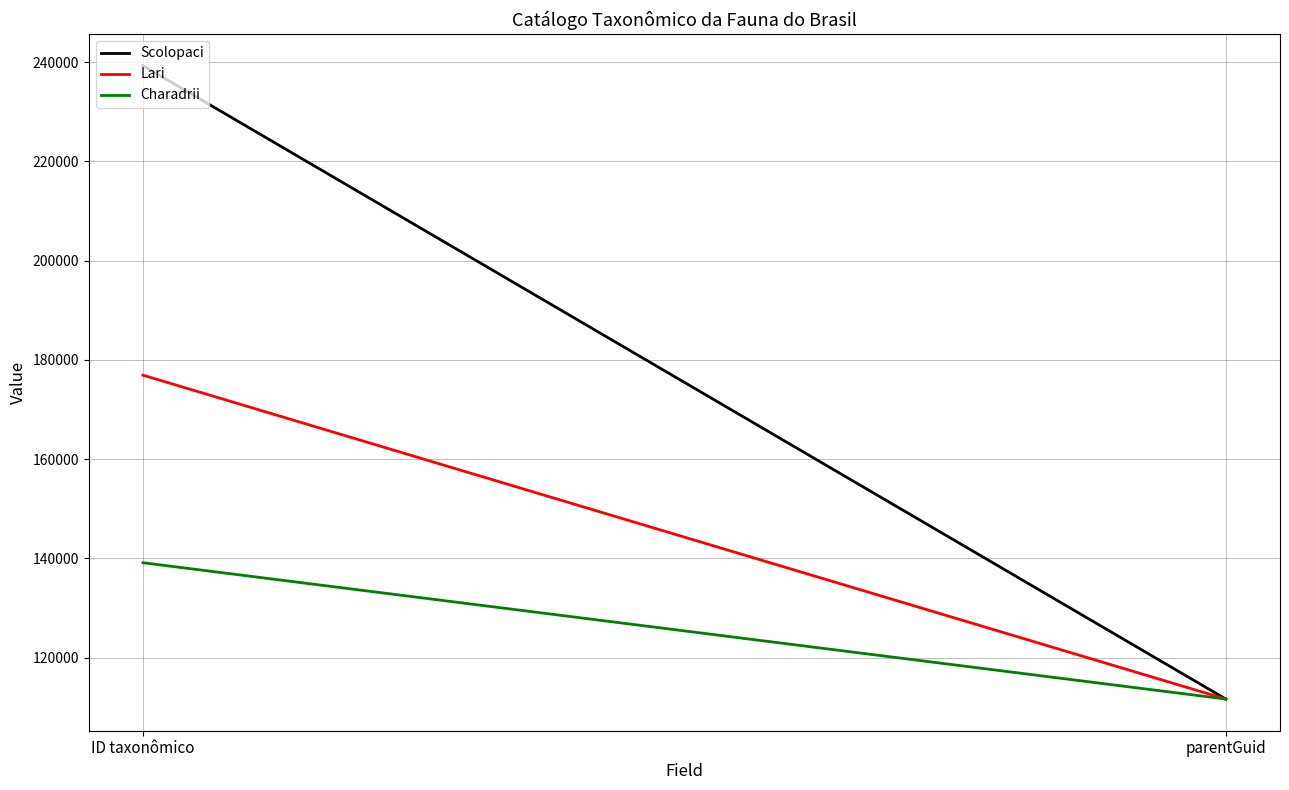

Which category has the highest value across all series?

ID taxonômico